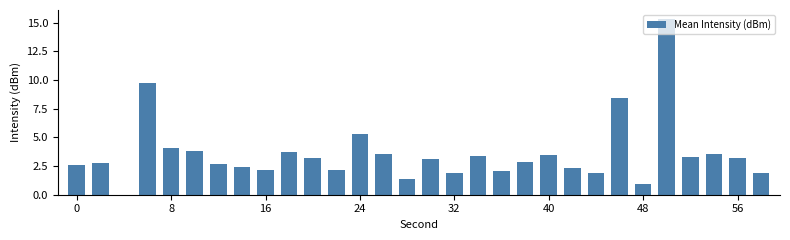

What is the sum of all values?

107.0